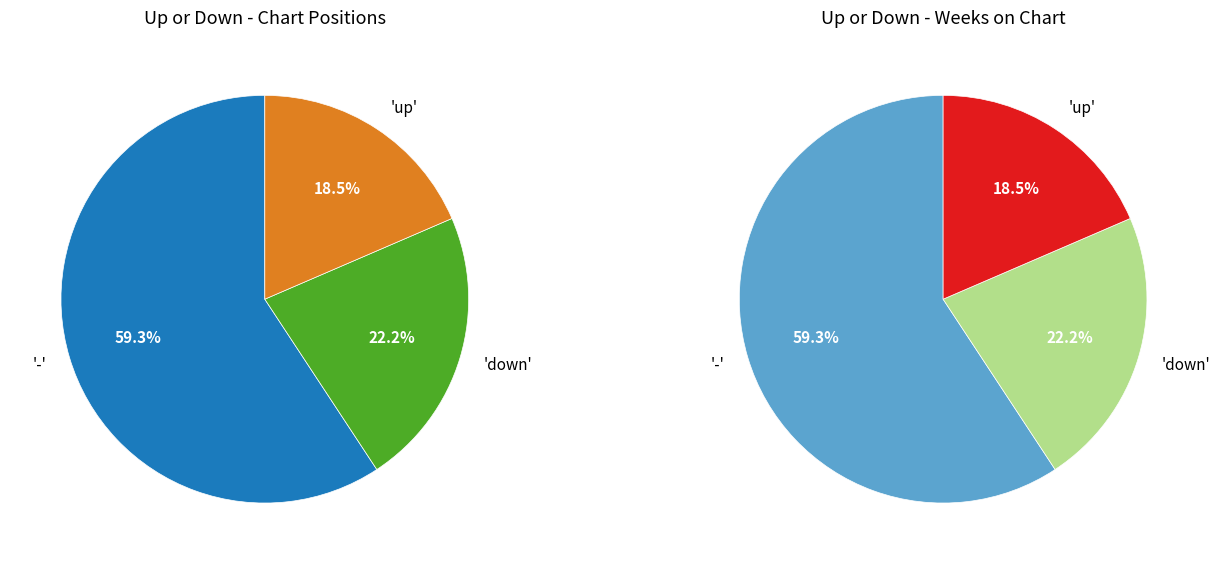

Is there any slice that represents more than half of the pie?

Yes